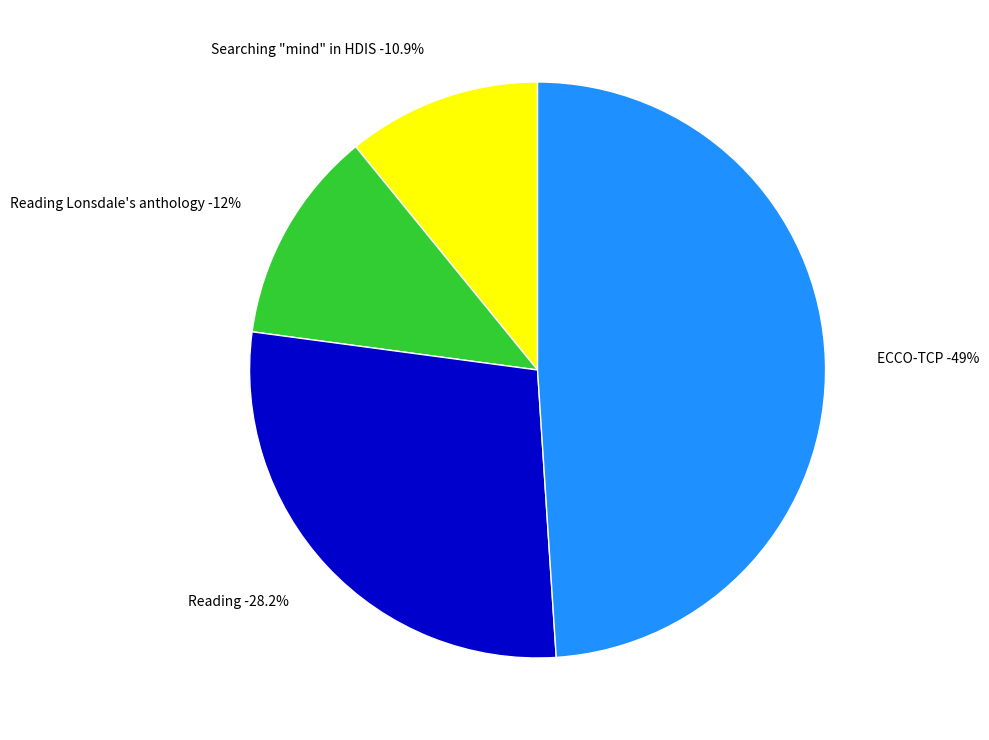

Which category has the smallest portion of the pie?

Searching mind in HDIS